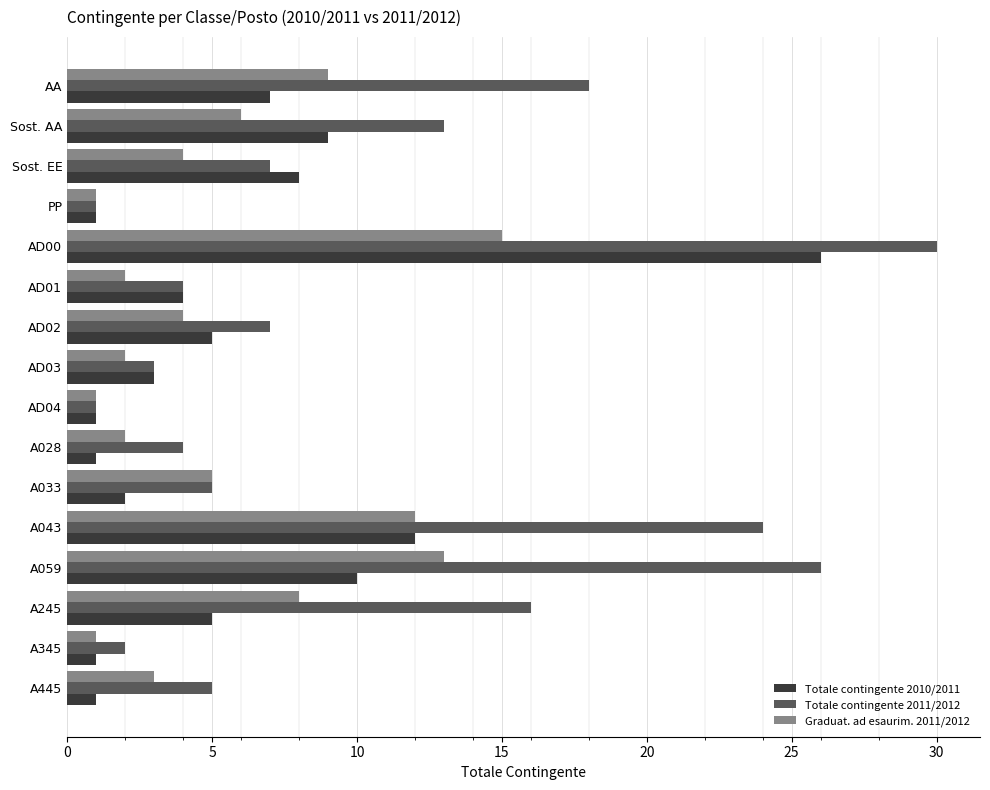

What is the total value across all series at A345?

4